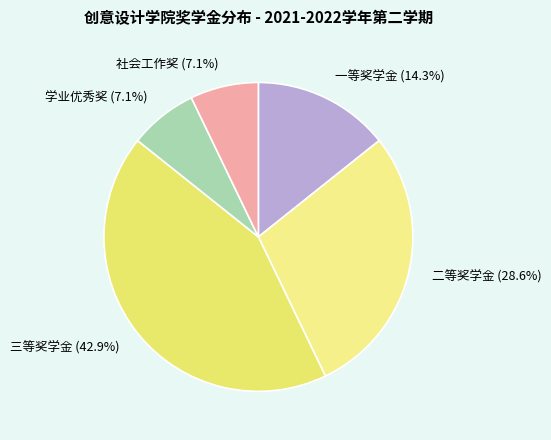

What is the total percentage of 二等奖学金 (28.6%) and 一等奖学金 (14.3%)?

42.9%